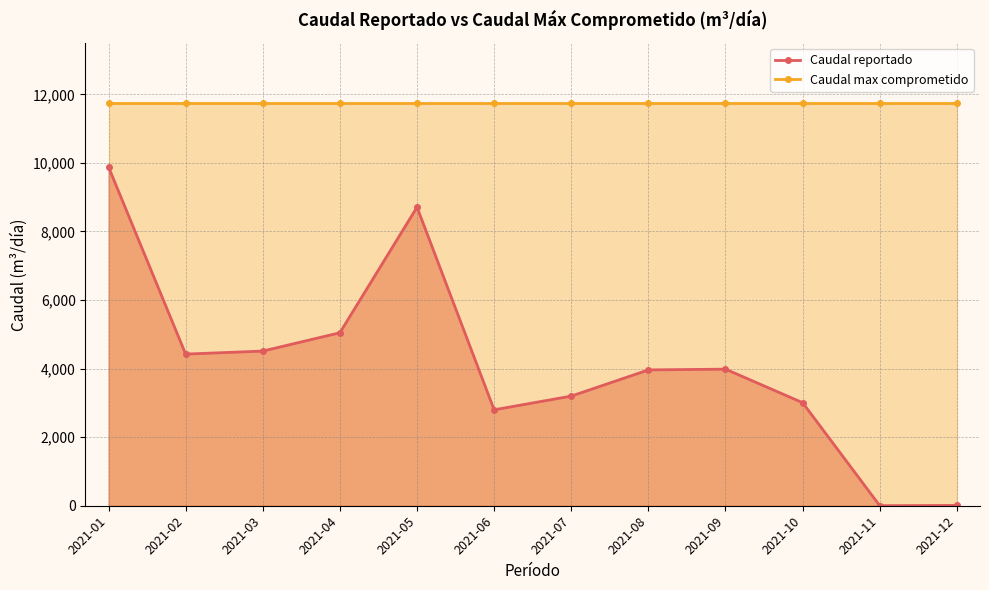

What is the value of the Caudal reportado point at the 5th from the left?

8708.0